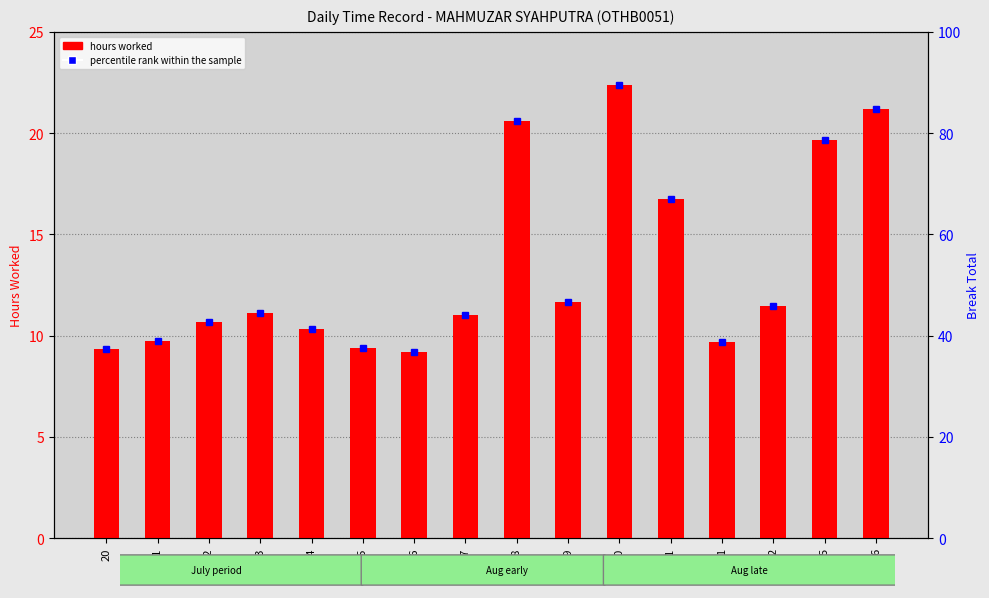

What is the smallest value displayed?

9.2